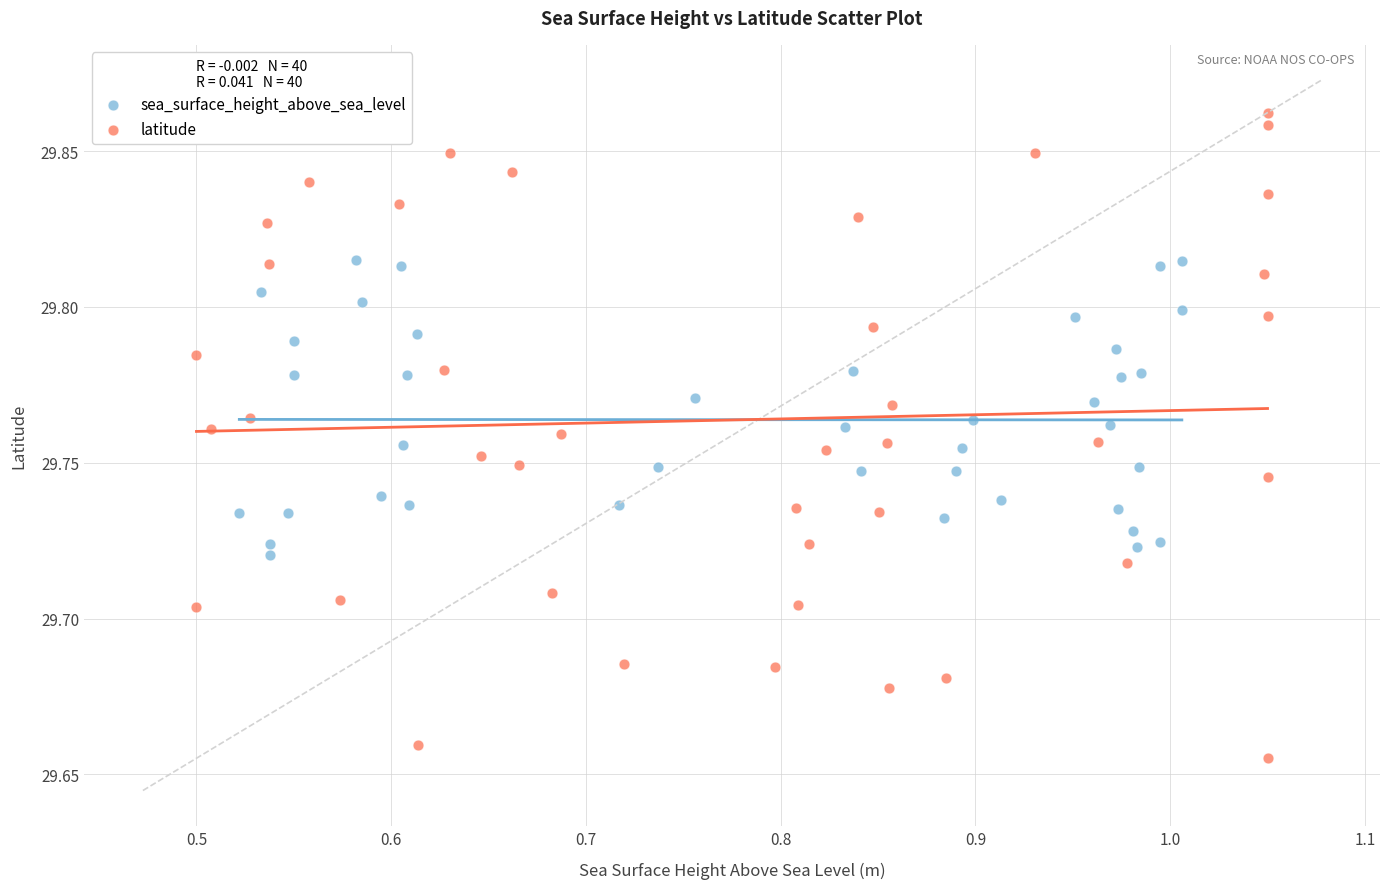

Which series contains the highest Y value?

latitude